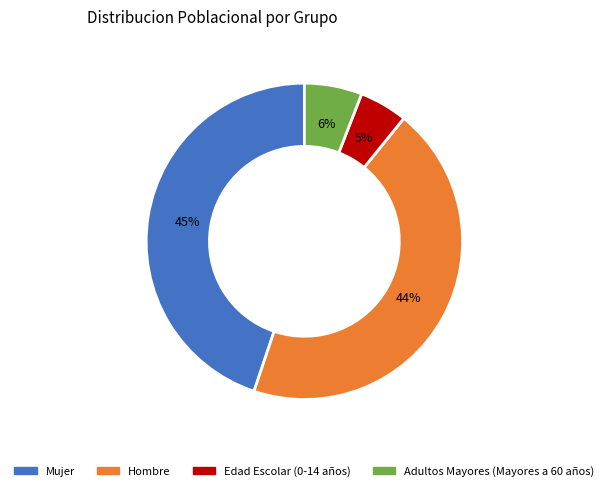

To the nearest percent, what percentage of the pie is Edad Escolar (0-14 años)?

5%